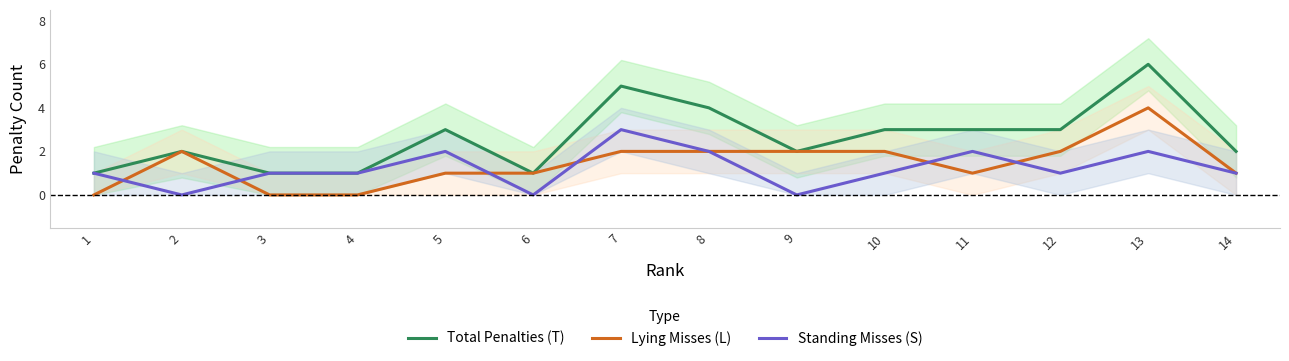

Which series has the largest total across all categories?

Total Penalties (T)